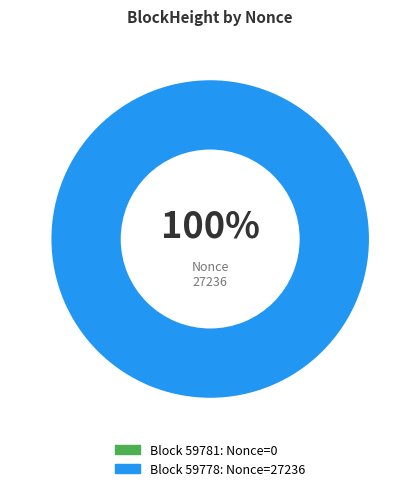

Rank the categories by value from lowest to highest.

59781, 59778